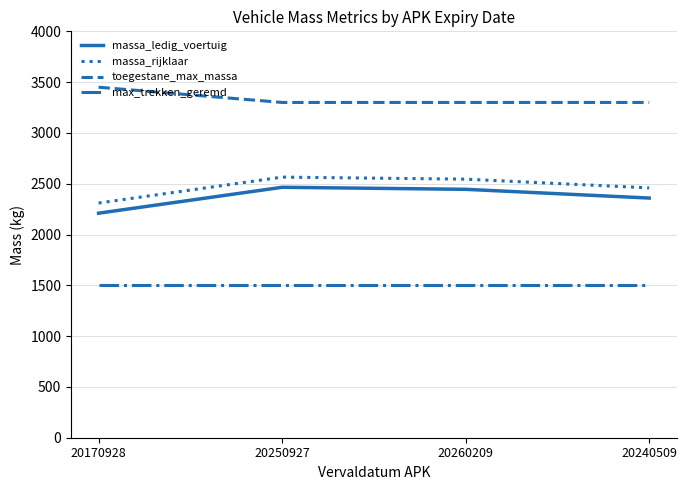

True or false: massa_rijklaar has a value of 2545 at 20260209.

True